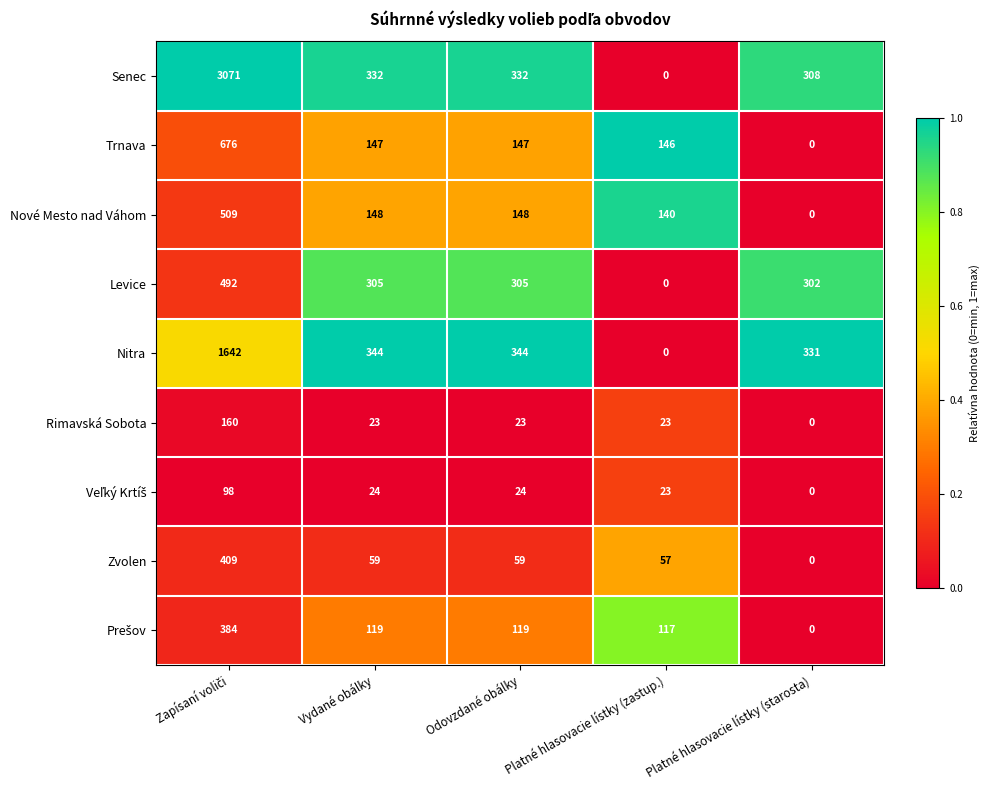

Is the value of Zvolen at Vydané obálky greater than the value of Levice at Vydané obálky?

No